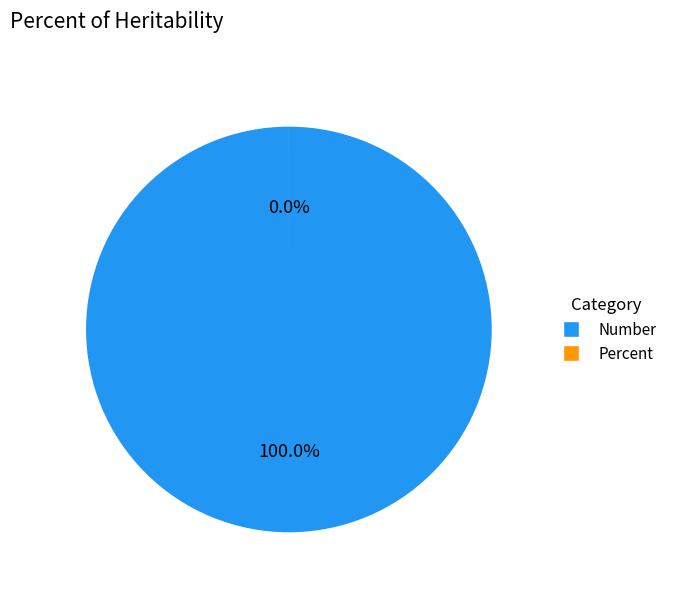

Is it true that Number is 99% of the pie?

False